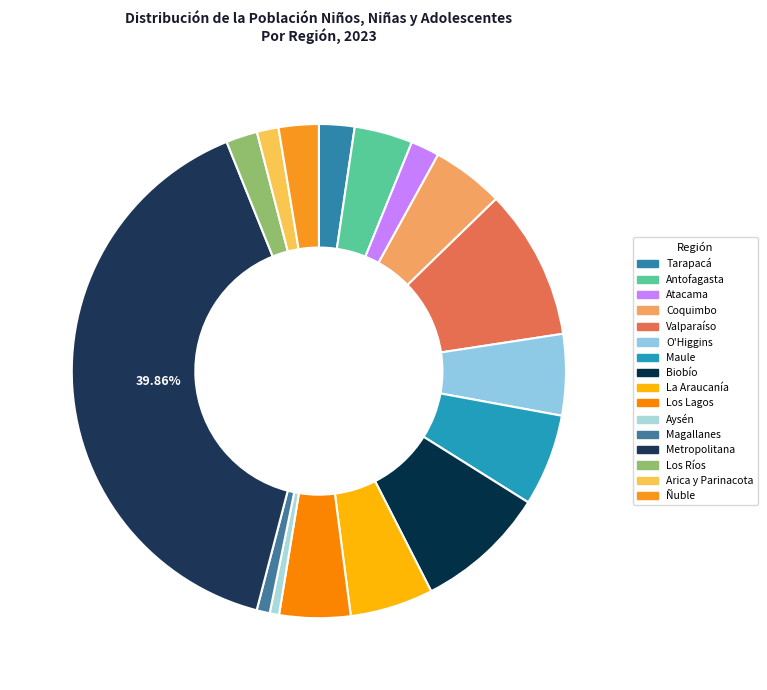

Which has a higher value, Atacama or Aysén?

Atacama